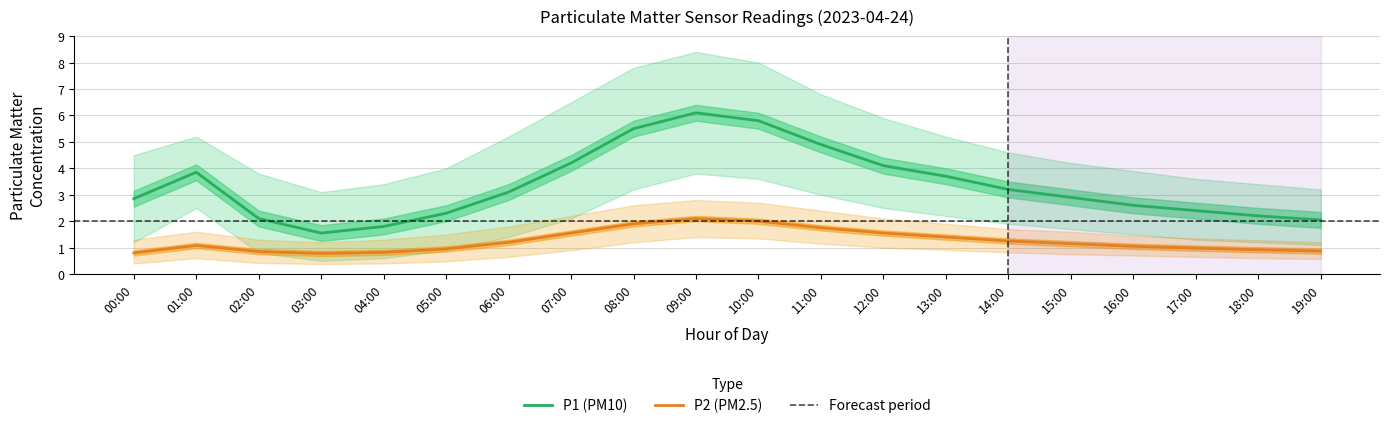

Reading left to right, extract all data points from this chart.

P1 (PM10): 00:00=2.9	01:00=3.9	02:00=2.1	03:00=1.6	04:00=1.8	05:00=2.3	06:00=3.1	07:00=4.2	08:00=5.5	09:00=6.1	10:00=5.8	11:00=4.9	12:00=4.1	13:00=3.7	14:00=3.2	15:00=2.9	16:00=2.6	17:00=2.4	18:00=2.2	19:00=2.0
P2 (PM2.5): 00:00=0.8	01:00=1.1	02:00=0.8	03:00=0.8	04:00=0.8	05:00=0.9	06:00=1.2	07:00=1.6	08:00=1.9	09:00=2.1	10:00=2.0	11:00=1.8	12:00=1.6	13:00=1.4	14:00=1.2	15:00=1.1	16:00=1.1	17:00=1.0	18:00=0.9	19:00=0.9